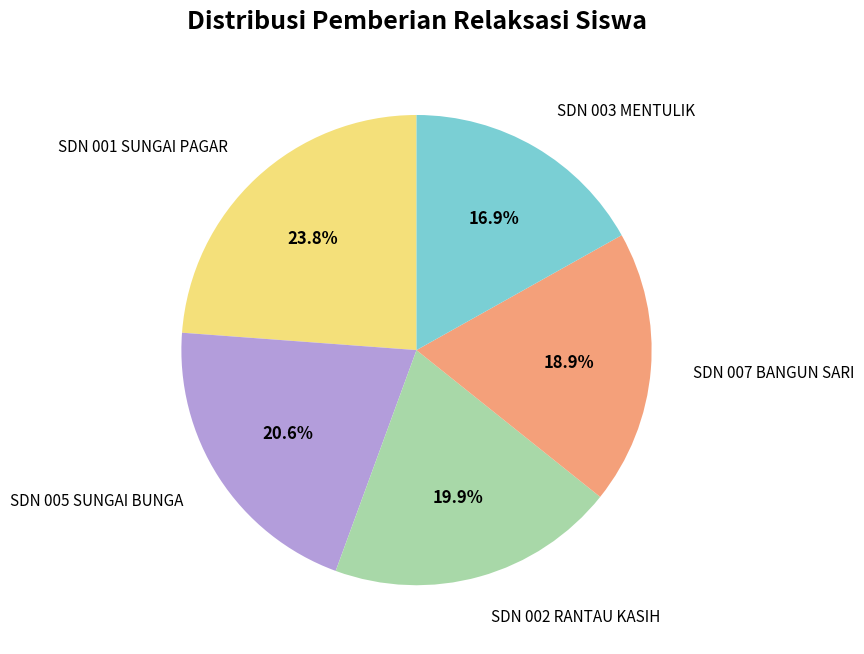

What is the ratio of the value at SDN 005 SUNGAI BUNGA to the value at SDN 002 RANTAU KASIH?

1.0